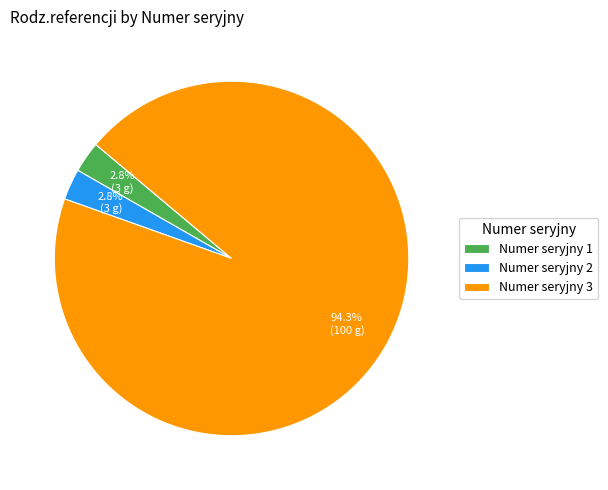

Which category has the biggest portion of the pie?

Numer seryjny 3